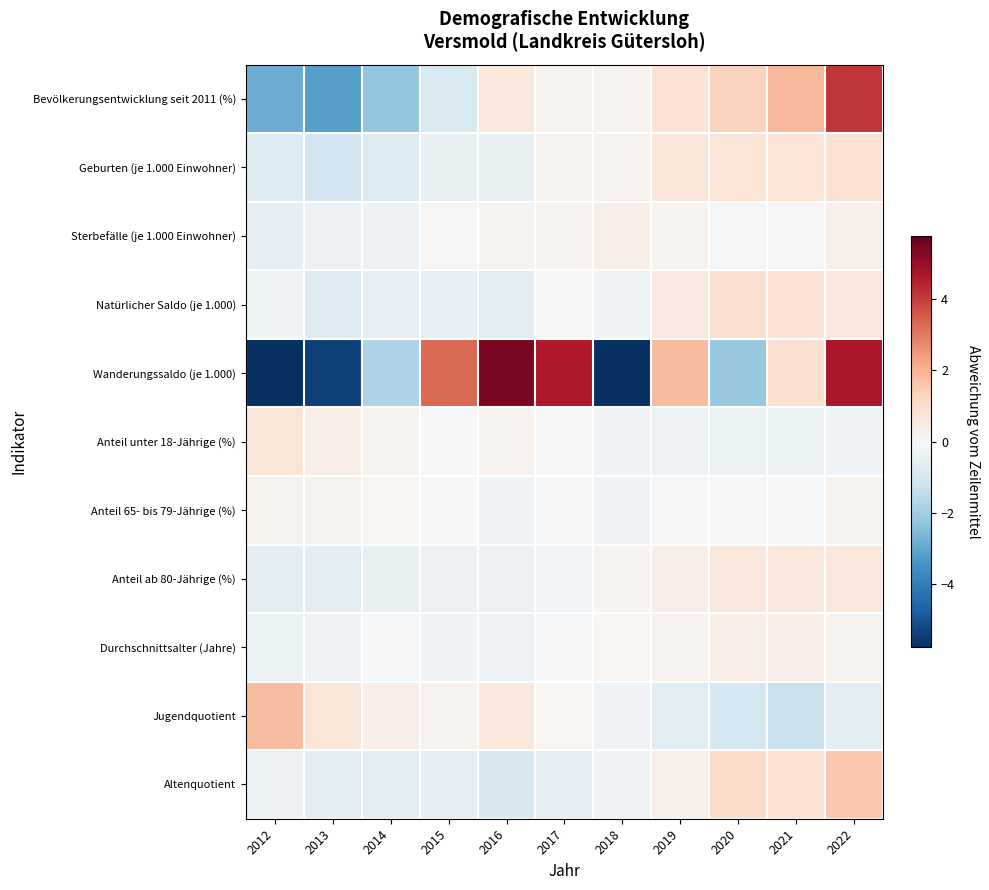

Which has a higher value, 2014 or 2021?

2021